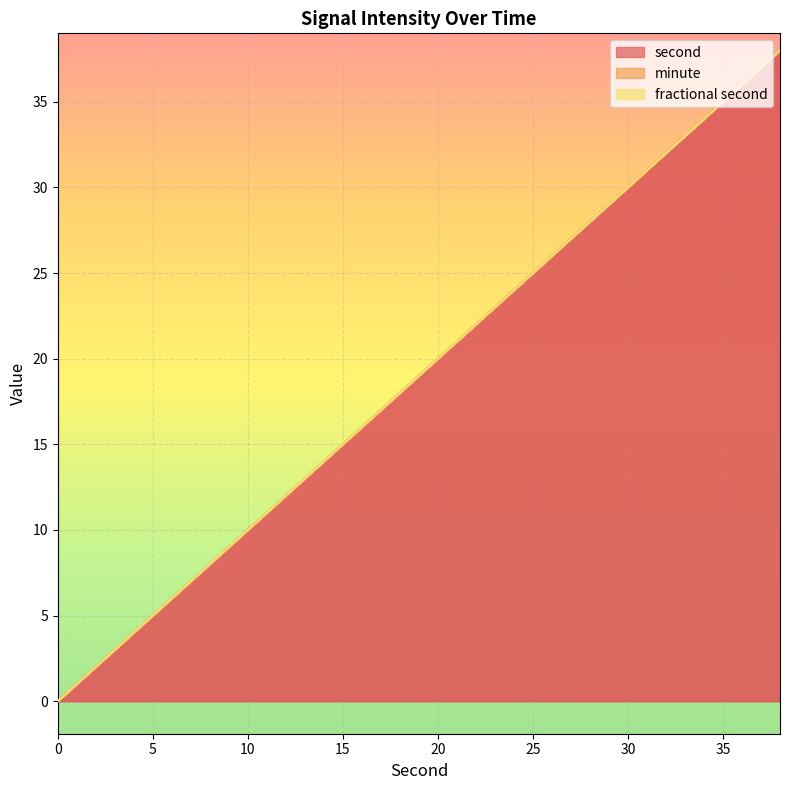

True or false: second and minute cross at least once.

False